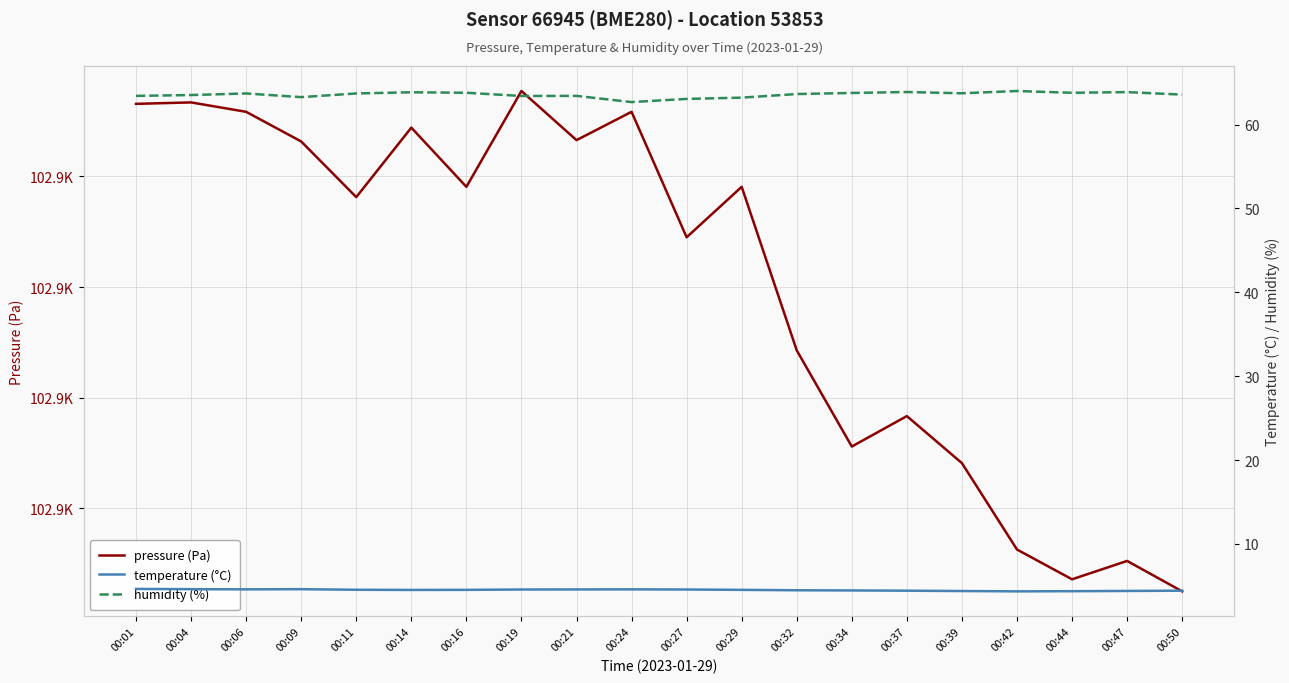

At which label is humidity (%) closest to 63?

00:27